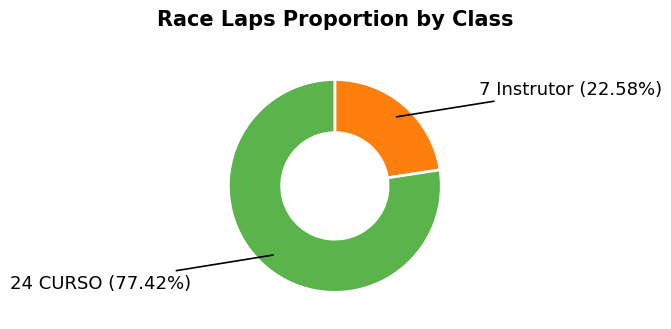

Is there a majority slice in this chart?

Yes